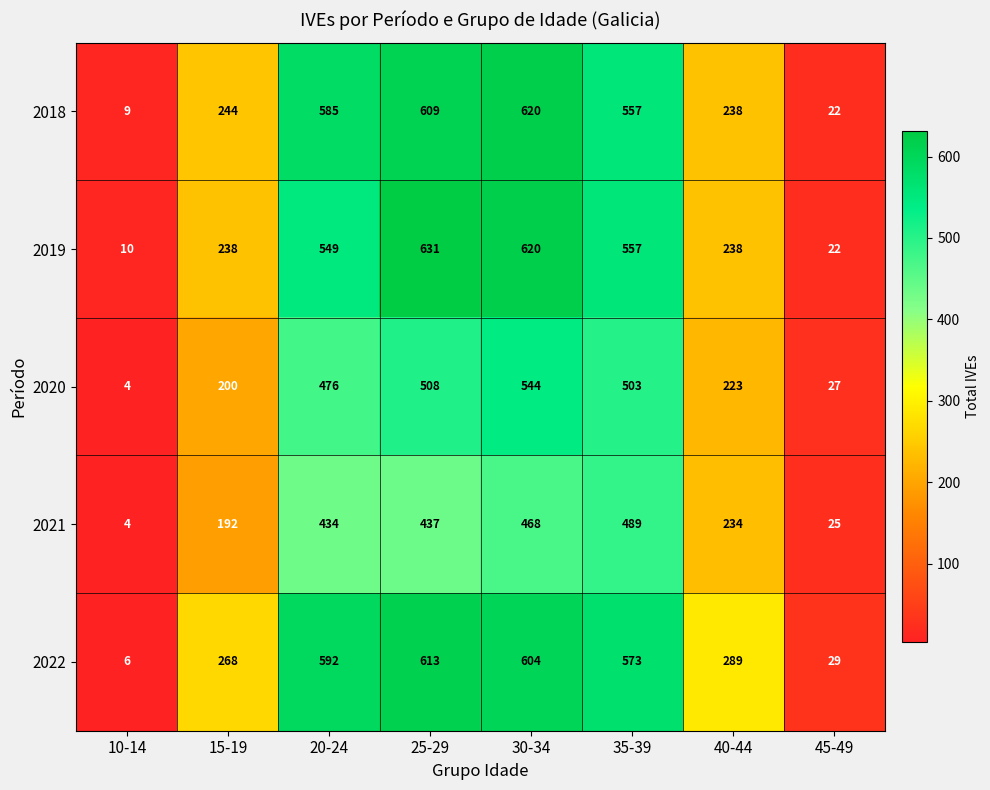

What is the sum of all 2019 values?

2865